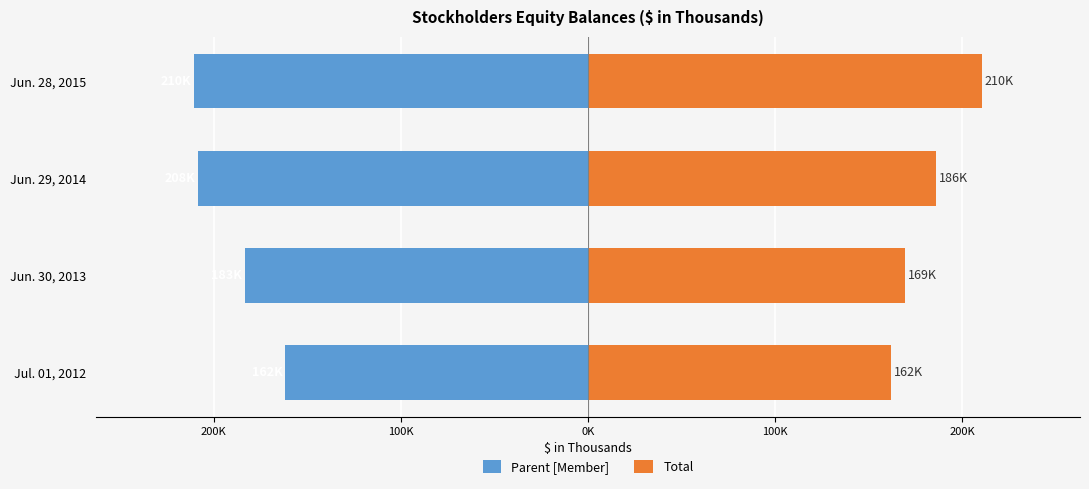

At Jun. 28, 2015, list the series in order from largest to smallest.

Total, Parent [Member]